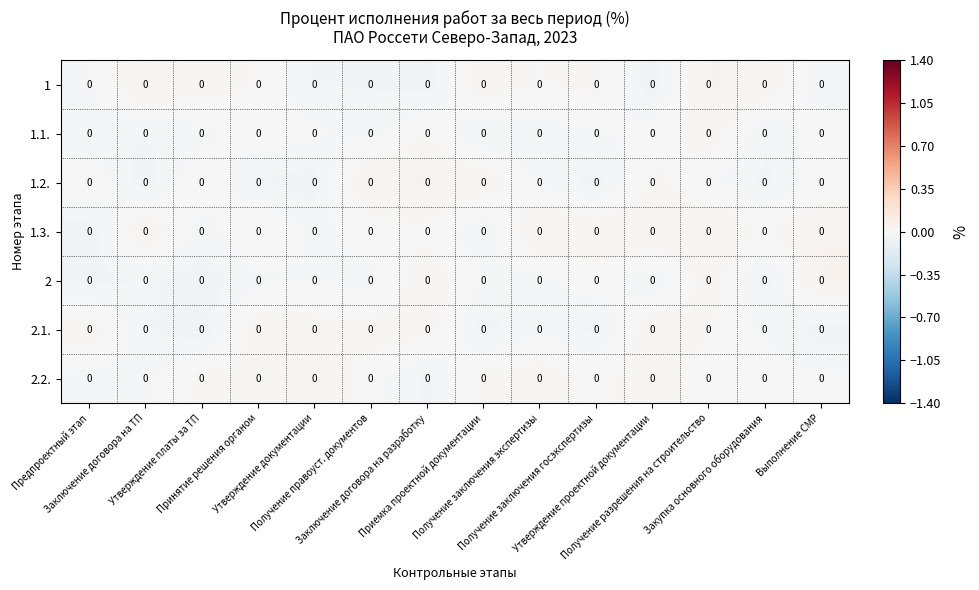

Reading left to right, extract all data points from this chart.

1: Предпроектный этап=0.0	Заключение договора на ТП=0.0	Утверждение платы за ТП=0.0	Принятие решения органом=0.0	Утверждение документации=0.0	Получение правоуст. документов=0.0	Заключение договора на разработку=0.0	Приемка проектной документации=0.0	Получение заключения экспертизы=0.0	Получение заключения госэкспертизы=0.0	Утверждение проектной документации=0.0	Получение разрешения на строительство=0.0	Закупка основного оборудования=0.0	Выполнение СМР=0.0
1.1.: Предпроектный этап=0.0	Заключение договора на ТП=0.0	Утверждение платы за ТП=0.0	Принятие решения органом=0.0	Утверждение документации=0.0	Получение правоуст. документов=0.0	Заключение договора на разработку=0.0	Приемка проектной документации=0.0	Получение заключения экспертизы=0.0	Получение заключения госэкспертизы=0.0	Утверждение проектной документации=0.0	Получение разрешения на строительство=0.0	Закупка основного оборудования=0.0	Выполнение СМР=0.0
1.2.: Предпроектный этап=0.0	Заключение договора на ТП=0.0	Утверждение платы за ТП=0.0	Принятие решения органом=0.0	Утверждение документации=0.0	Получение правоуст. документов=0.0	Заключение договора на разработку=0.0	Приемка проектной документации=0.0	Получение заключения экспертизы=0.0	Получение заключения госэкспертизы=0.0	Утверждение проектной документации=0.0	Получение разрешения на строительство=0.0	Закупка основного оборудования=0.0	Выполнение СМР=0.0
1.3.: Предпроектный этап=0.0	Заключение договора на ТП=0.0	Утверждение платы за ТП=0.0	Принятие решения органом=0.0	Утверждение документации=0.0	Получение правоуст. документов=0.0	Заключение договора на разработку=0.0	Приемка проектной документации=0.0	Получение заключения экспертизы=0.0	Получение заключения госэкспертизы=0.0	Утверждение проектной документации=0.0	Получение разрешения на строительство=0.0	Закупка основного оборудования=0.0	Выполнение СМР=0.0
2: Предпроектный этап=0.0	Заключение договора на ТП=0.0	Утверждение платы за ТП=0.0	Принятие решения органом=0.0	Утверждение документации=0.0	Получение правоуст. документов=0.0	Заключение договора на разработку=0.0	Приемка проектной документации=0.0	Получение заключения экспертизы=0.0	Получение заключения госэкспертизы=0.0	Утверждение проектной документации=0.0	Получение разрешения на строительство=0.0	Закупка основного оборудования=0.0	Выполнение СМР=0.0
2.1.: Предпроектный этап=0.0	Заключение договора на ТП=0.0	Утверждение платы за ТП=0.0	Принятие решения органом=0.0	Утверждение документации=0.0	Получение правоуст. документов=0.0	Заключение договора на разработку=0.0	Приемка проектной документации=0.0	Получение заключения экспертизы=0.0	Получение заключения госэкспертизы=0.0	Утверждение проектной документации=0.0	Получение разрешения на строительство=0.0	Закупка основного оборудования=0.0	Выполнение СМР=0.0
2.2.: Предпроектный этап=0.0	Заключение договора на ТП=0.0	Утверждение платы за ТП=0.0	Принятие решения органом=0.0	Утверждение документации=0.0	Получение правоуст. документов=0.0	Заключение договора на разработку=0.0	Приемка проектной документации=0.0	Получение заключения экспертизы=0.0	Получение заключения госэкспертизы=0.0	Утверждение проектной документации=0.0	Получение разрешения на строительство=0.0	Закупка основного оборудования=0.0	Выполнение СМР=0.0